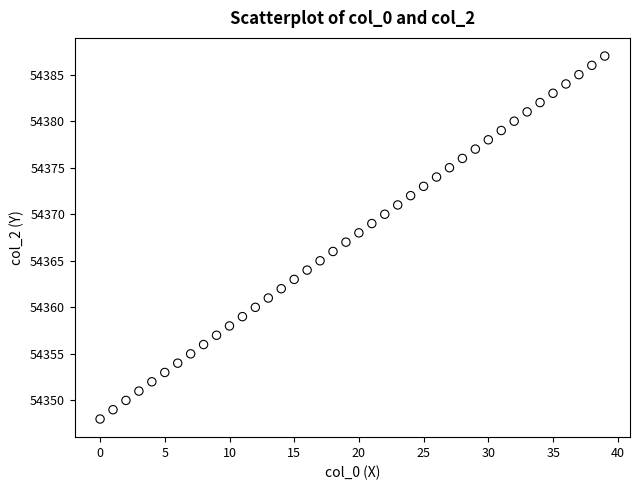

What is the range of Y values (max minus min)?

39